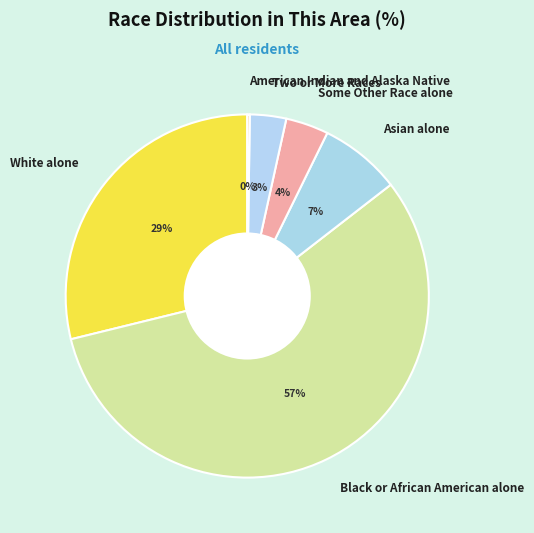

The Two or More Races slice represents 18% of the pie. True or false?

False